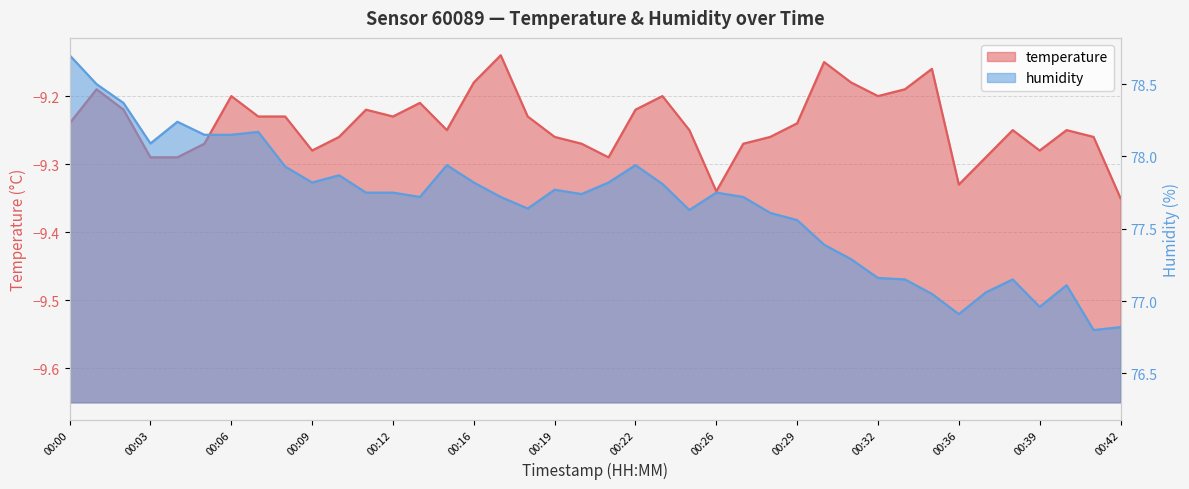

Count the number of data series in this chart.

2